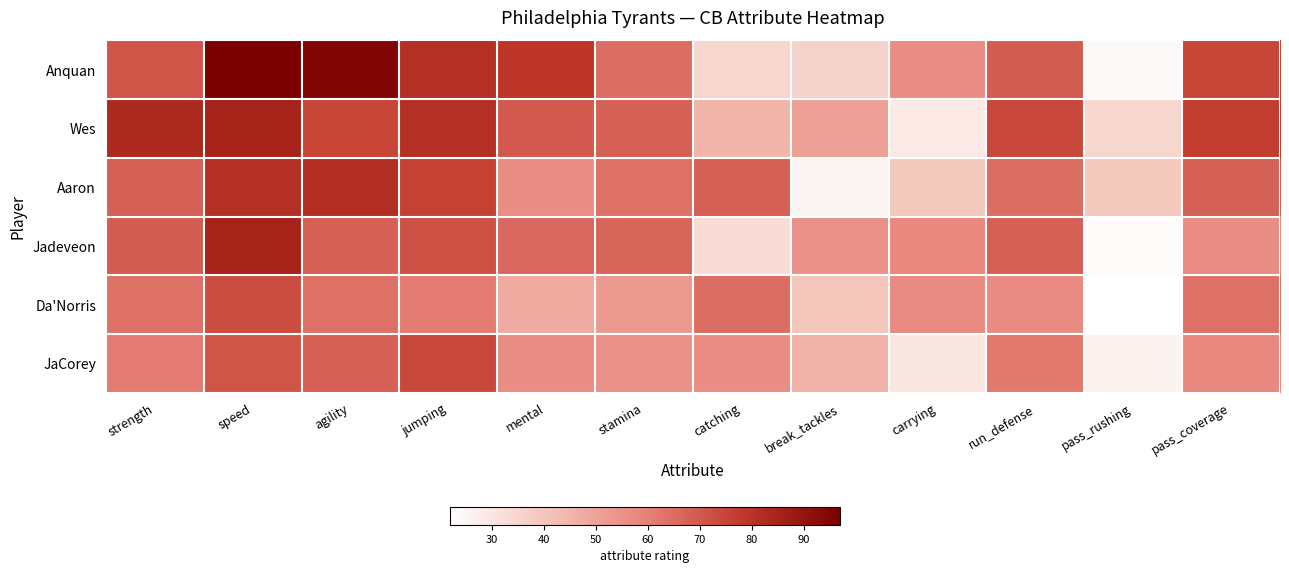

At how many categories does at least one series exceed 47?

11